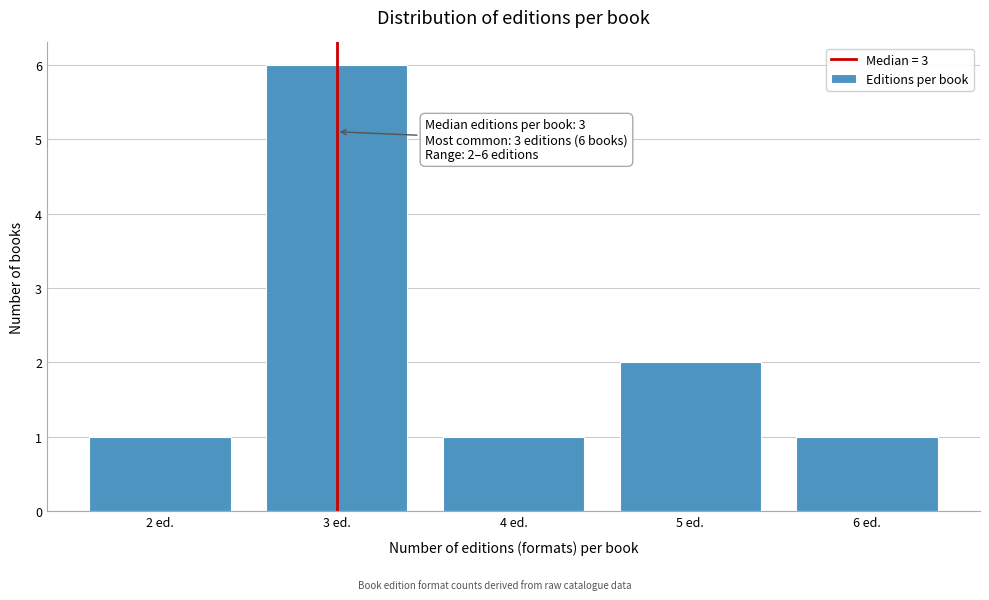

Reading left to right, transcribe all the data shown in this chart.

2 ed.=1	3 ed.=6	4 ed.=1	5 ed.=2	6 ed.=1